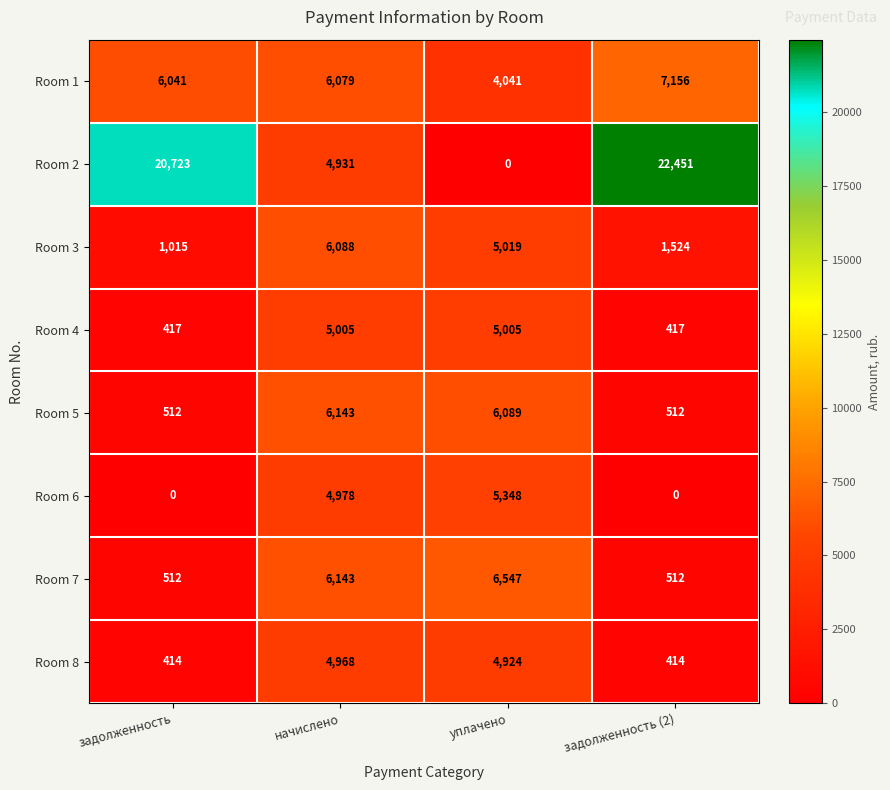

What is the maximum value for Room 6?

5348